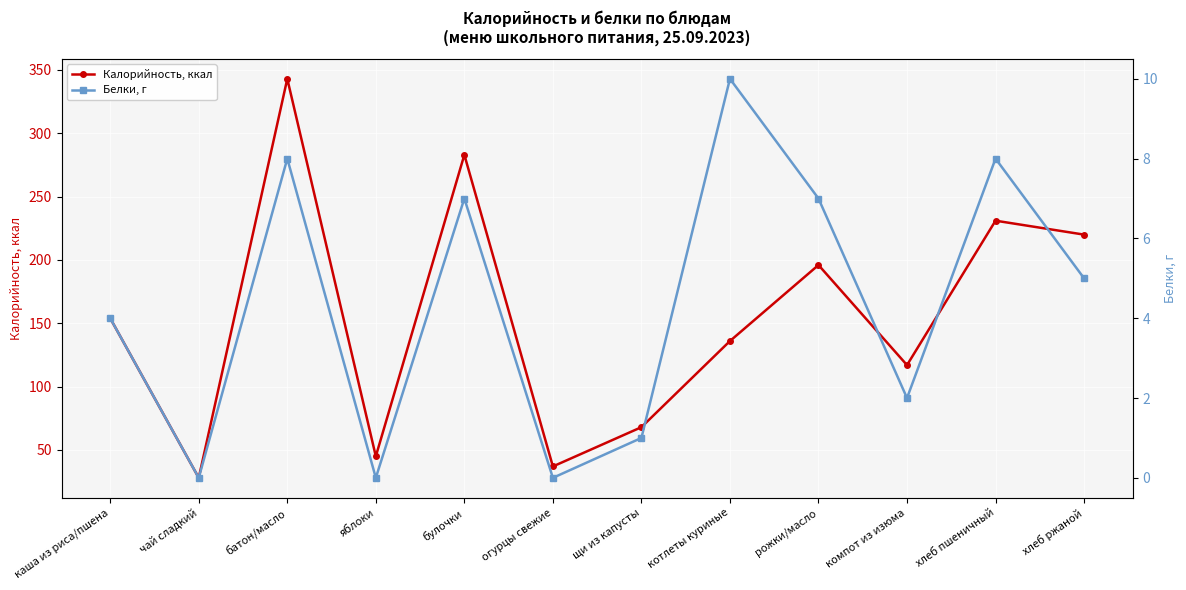

Reading left to right, what are all the values shown in this chart?

Калорийность, ккал: 154	28	343	45	283	37	68	136	196	117	231	220
Белки, г: 4	0	8	0	7	0	1	10	7	2	8	5